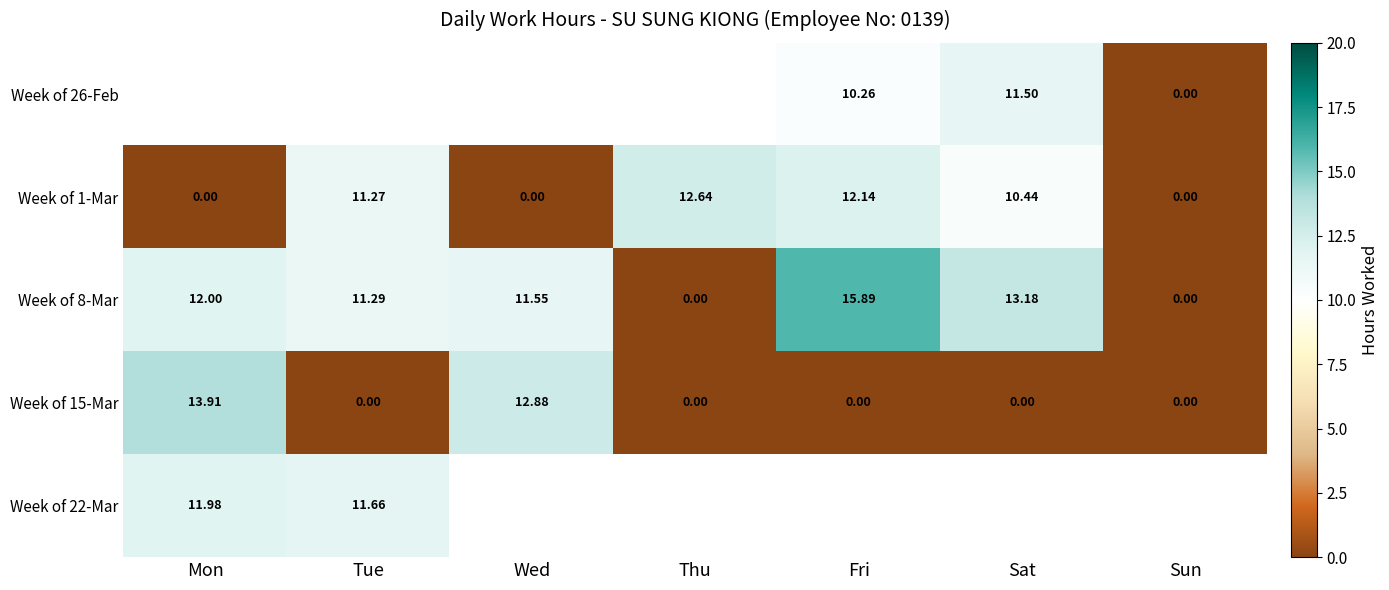

At which label is Week of 1-Mar closest to 6?

Sat